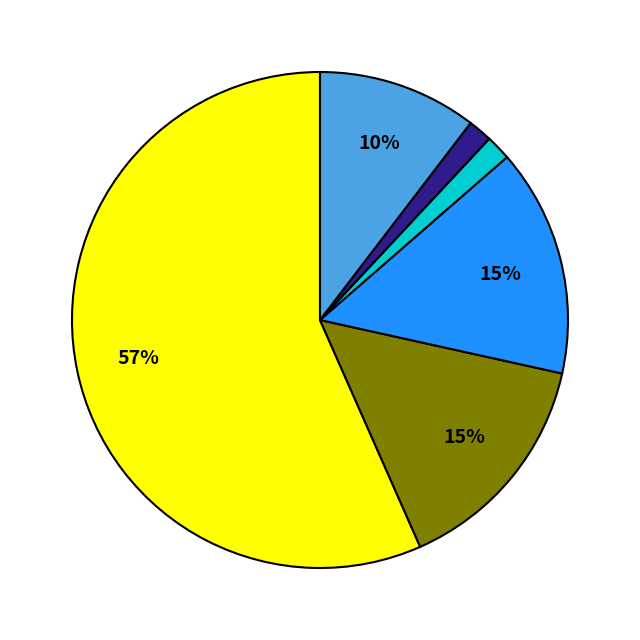

To the nearest percent, what is the average slice percentage?

17%